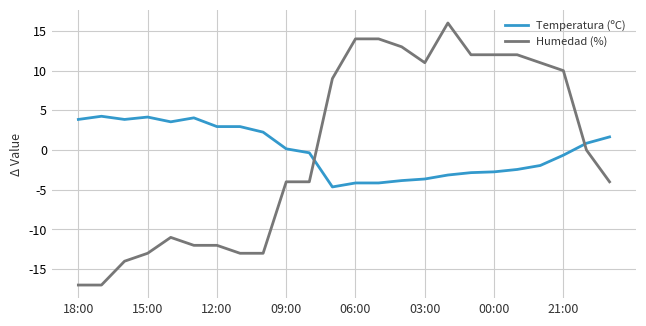

Rank the series by their maximum value, from lowest to highest.

Temperatura (ºC), Humedad (%)